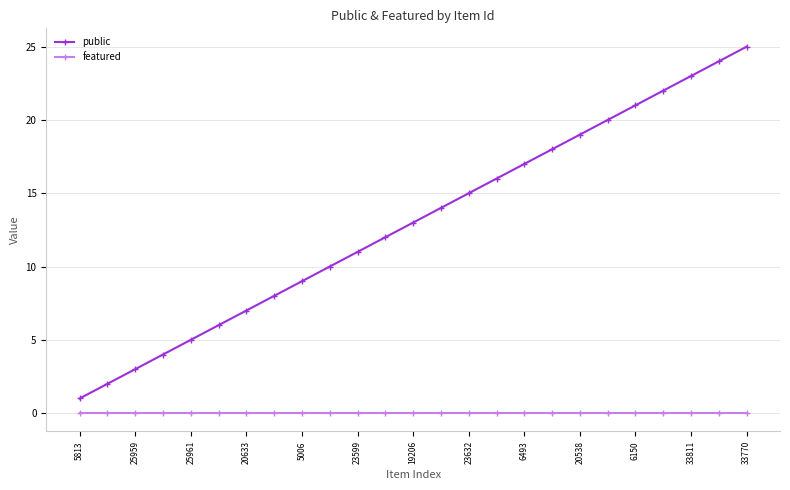

Reading left to right, extract all data points from this chart.

public: 1	2	3	4	5	6	7	8	9	10	11	12	13	14	15	16	17	18	19	20	21	22	23	24	25
featured: 0	0	0	0	0	0	0	0	0	0	0	0	0	0	0	0	0	0	0	0	0	0	0	0	0